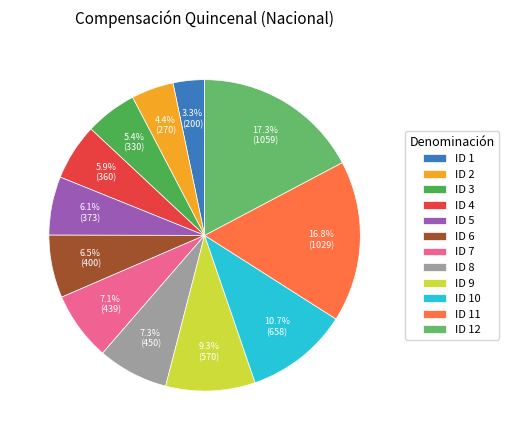

How many segments does this pie chart have?

12